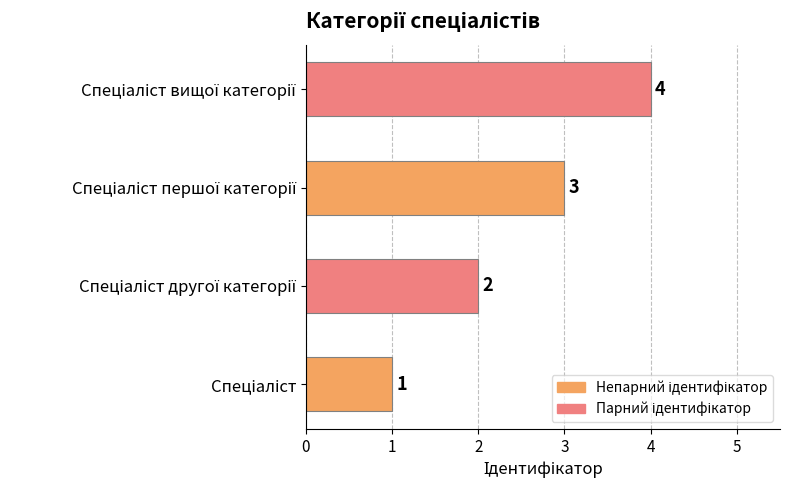

What is the difference between the maximum and minimum values?

3